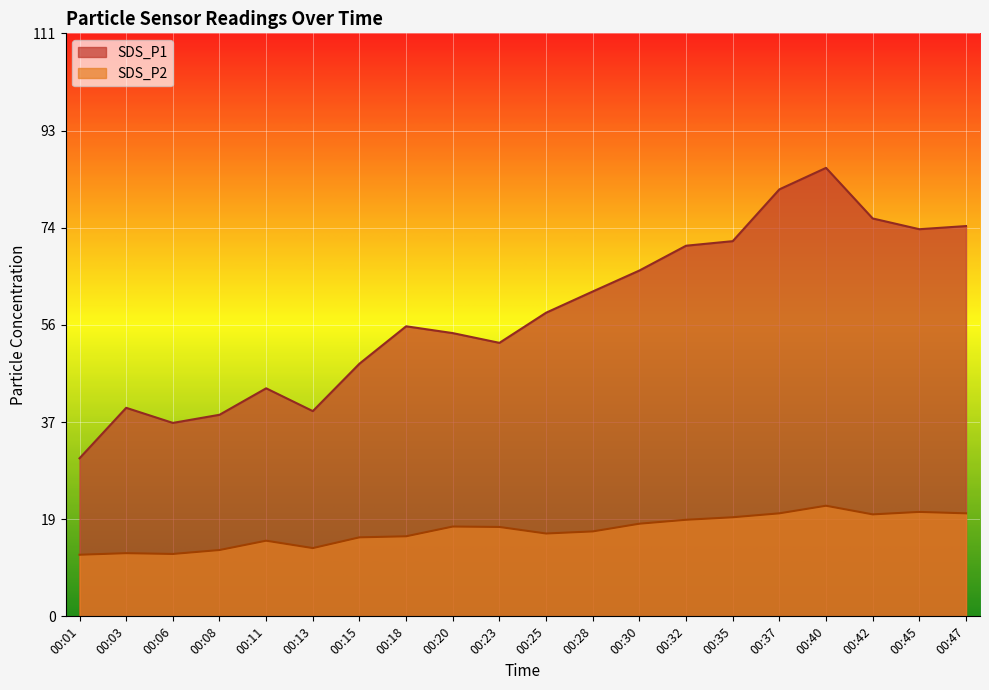

What is the spread (max minus min) of values at 00:30?

48.3